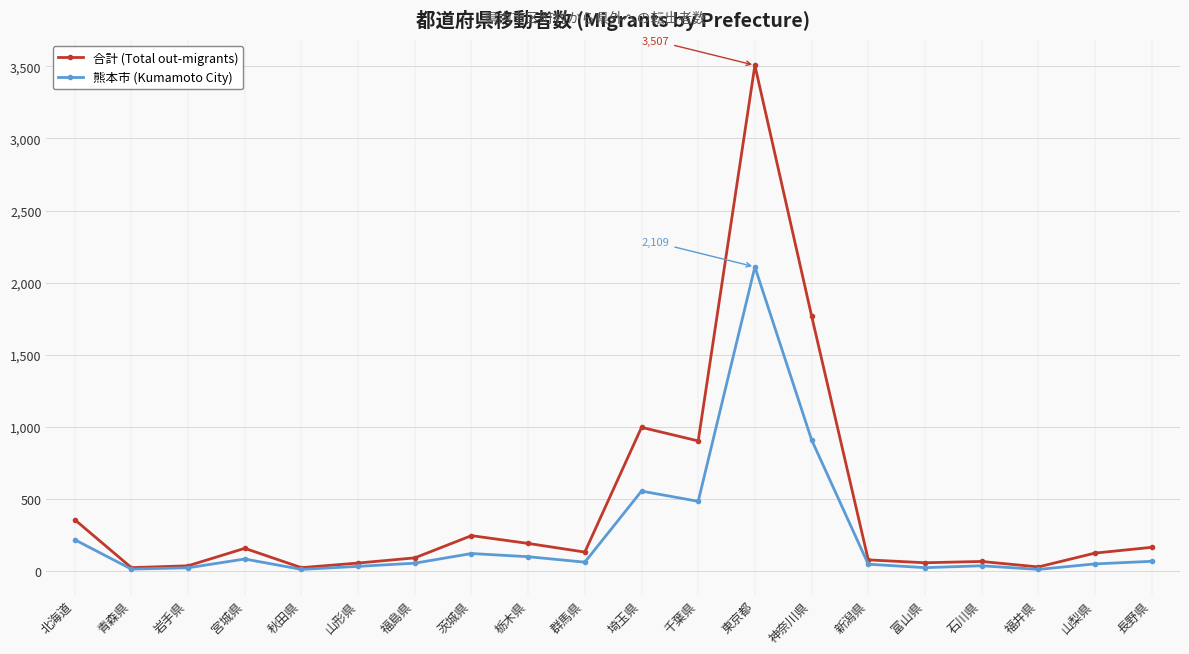

Is this an area chart (filled region under the line)?

No